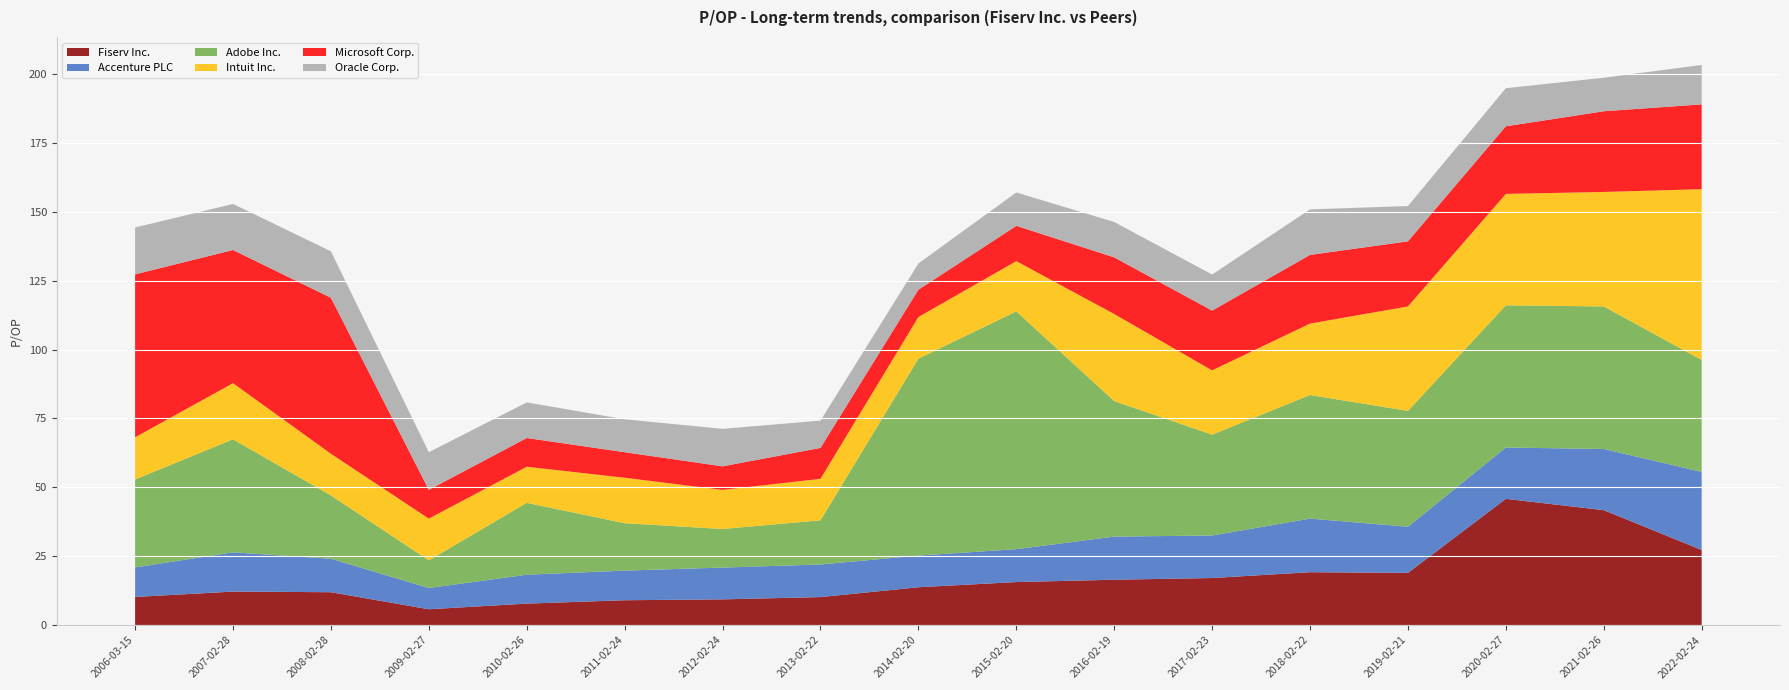

Reading left to right, list all the values displayed in this chart.

Fiserv Inc.: 2006-03-15=10.2	2007-02-28=12.1	2008-02-28=11.9	2009-02-27=5.7	2010-02-26=7.8	2011-02-24=9.0	2012-02-24=9.3	2013-02-22=10.1	2014-02-20=13.7	2015-02-20=15.6	2016-02-19=16.4	2017-02-23=17.1	2018-02-22=19.2	2019-02-21=18.9	2020-02-27=45.8	2021-02-26=41.7	2022-02-24=27.2
Accenture PLC: 2006-03-15=10.7	2007-02-28=14.2	2008-02-28=12.2	2009-02-27=7.7	2010-02-26=10.5	2011-02-24=10.8	2012-02-24=11.6	2013-02-22=11.8	2014-02-20=11.5	2015-02-20=11.9	2016-02-19=15.7	2017-02-23=15.4	2018-02-22=19.5	2019-02-21=16.8	2020-02-27=18.6	2021-02-26=22.2	2022-02-24=28.4
Adobe Inc.: 2006-03-15=31.9	2007-02-28=41.0	2008-02-28=23.0	2009-02-27=10.0	2010-02-26=26.1	2011-02-24=17.2	2012-02-24=14.0	2013-02-22=16.0	2014-02-20=71.5	2015-02-20=86.3	2016-02-19=49.2	2017-02-23=36.6	2018-02-22=44.9	2019-02-21=42.1	2020-02-27=51.6	2021-02-26=51.8	2022-02-24=40.6
Intuit Inc.: 2006-03-15=15.3	2007-02-28=20.4	2008-02-28=15.1	2009-02-27=15.2	2010-02-26=13.1	2011-02-24=16.5	2012-02-24=14.2	2013-02-22=15.1	2014-02-20=15.1	2015-02-20=18.2	2016-02-19=31.6	2017-02-23=23.3	2018-02-22=25.9	2019-02-21=37.9	2020-02-27=40.5	2021-02-26=41.6	2022-02-24=62.0
Microsoft Corp.: 2006-03-15=59.1	2007-02-28=48.4	2008-02-28=56.6	2009-02-27=10.4	2010-02-26=10.4	2011-02-24=9.3	2012-02-24=8.6	2013-02-22=11.2	2014-02-20=9.9	2015-02-20=12.8	2016-02-19=20.6	2017-02-23=21.7	2018-02-22=24.9	2019-02-21=23.6	2020-02-27=24.5	2021-02-26=29.3	2022-02-24=30.8
Oracle Corp.: 2006-03-15=17.0	2007-02-28=16.7	2008-02-28=16.9	2009-02-27=13.7	2010-02-26=12.9	2011-02-24=11.9	2012-02-24=13.6	2013-02-22=9.9	2014-02-20=9.5	2015-02-20=12.1	2016-02-19=12.8	2017-02-23=13.1	2018-02-22=16.5	2019-02-21=12.8	2020-02-27=13.8	2021-02-26=12.2	2022-02-24=14.3